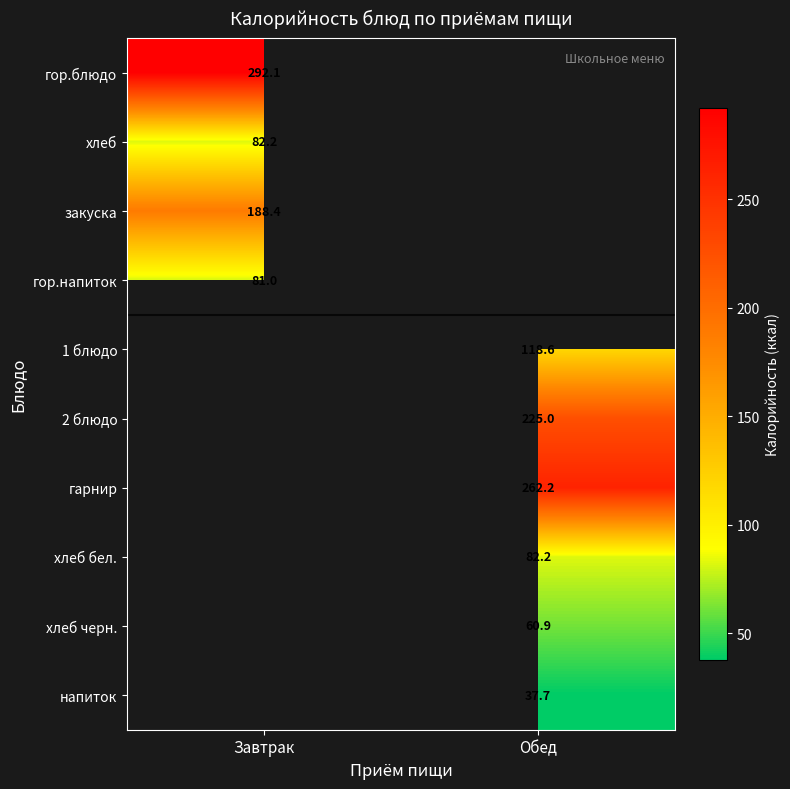

True or false: гор.блюдо has a value of 292.1 at Завтрак.

True